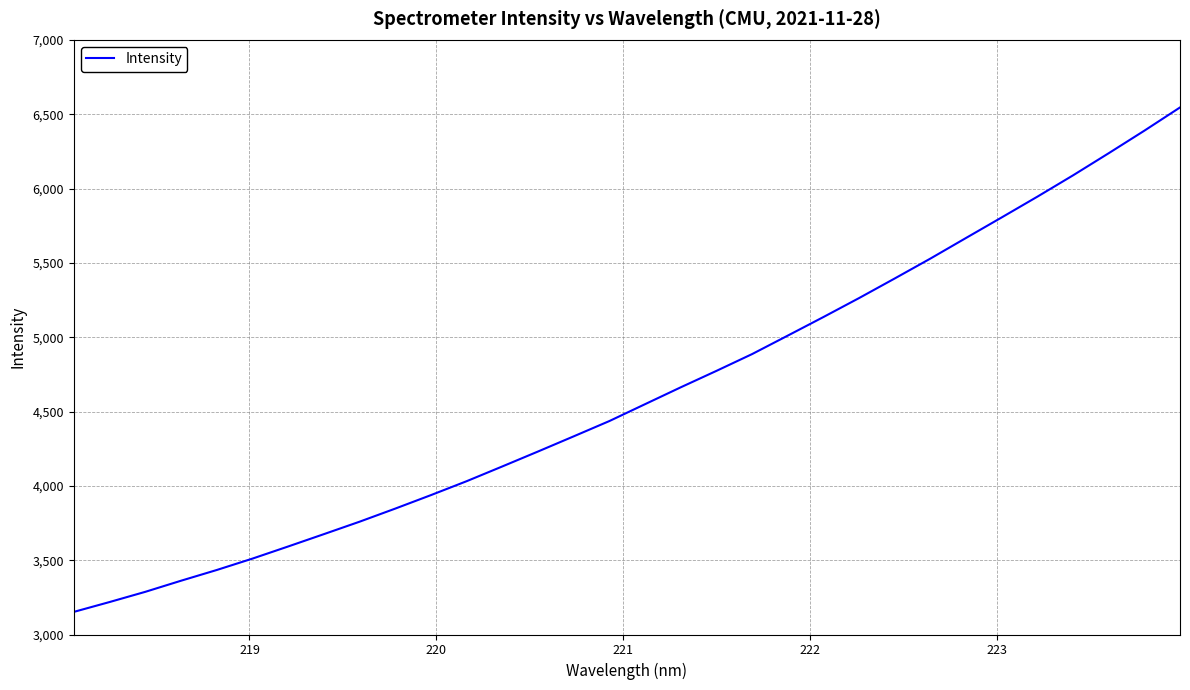

What is the difference between the maximum and minimum values?

3393.2